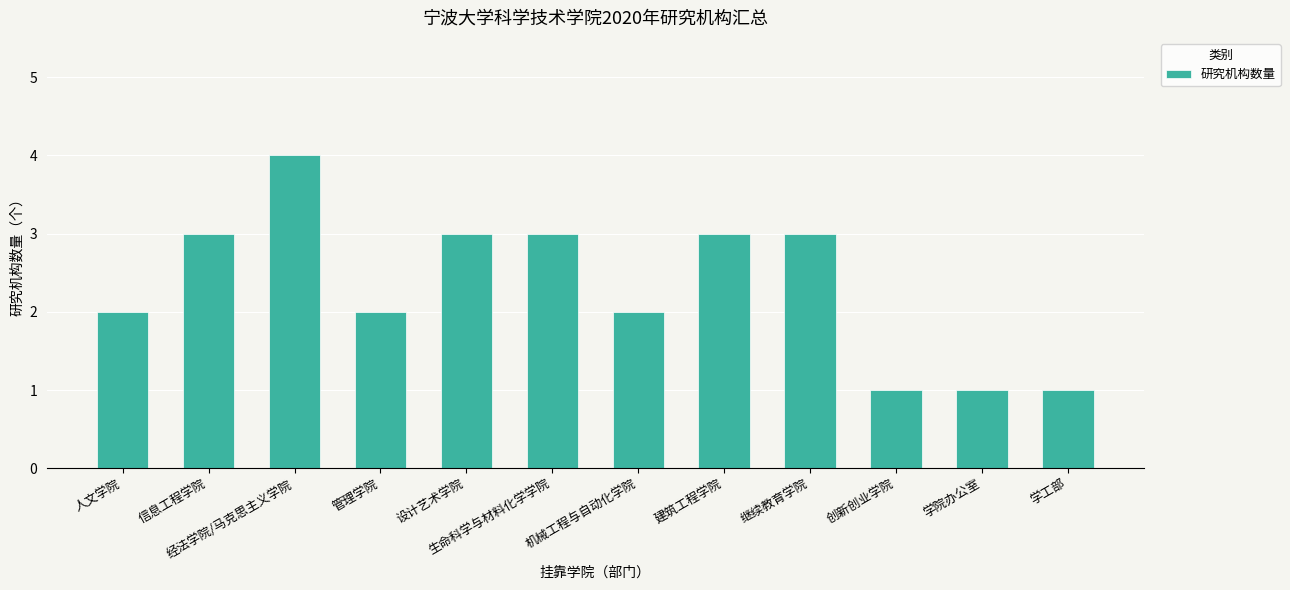

How many bars are there in total?

12